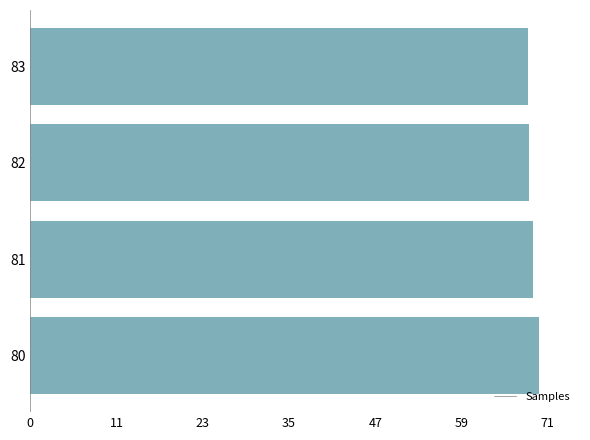

Are the bars horizontal?

Yes